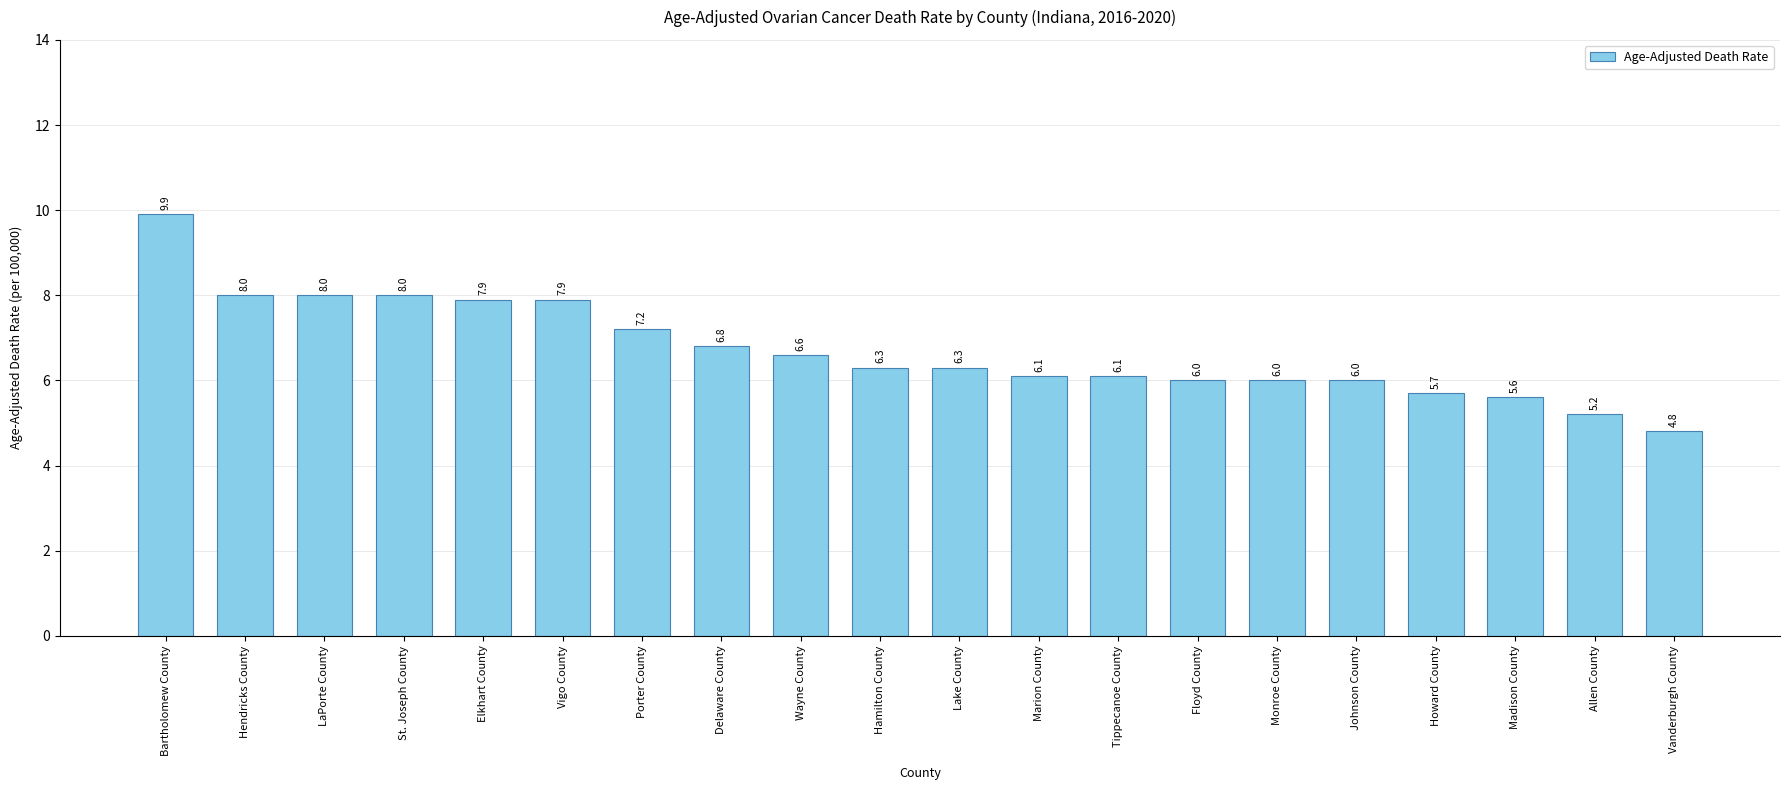

Where does the data first go above 6?

Bartholomew County